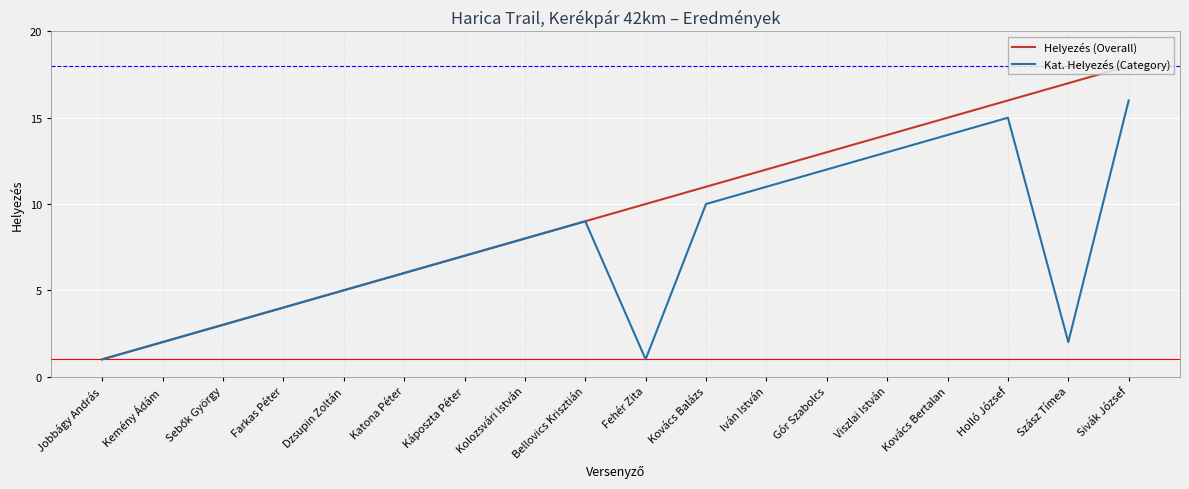

Which series has the largest total across all categories?

Helyezés (Overall)